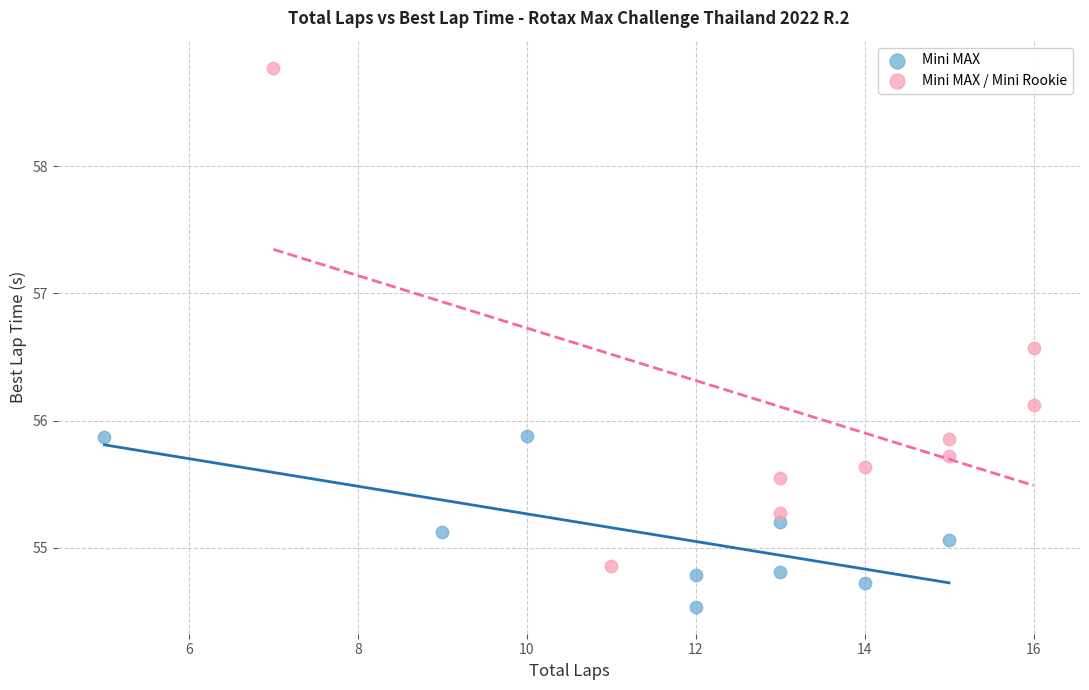

Which series reaches the minimum Y coordinate?

Mini MAX